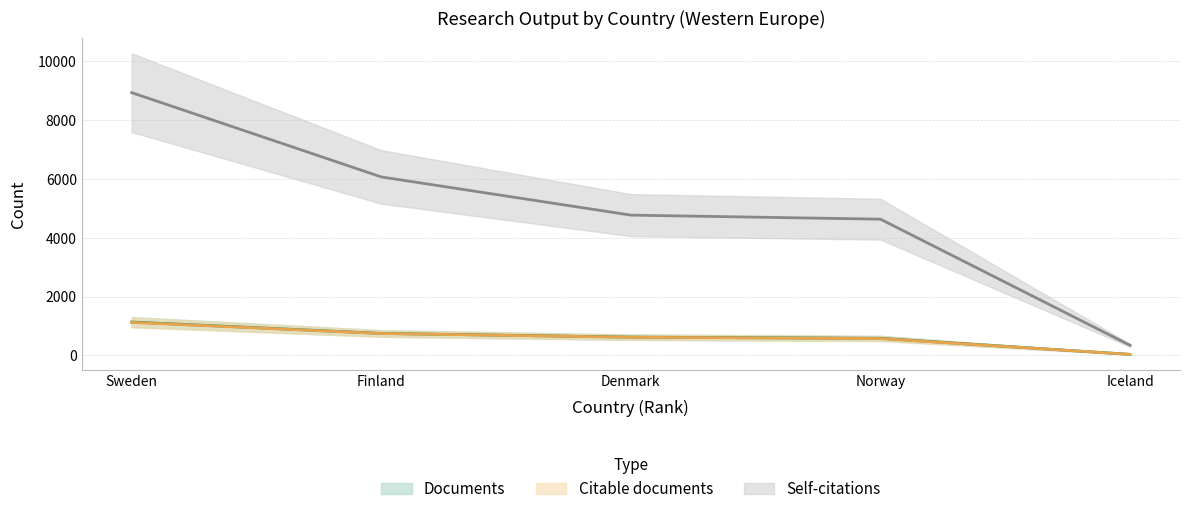

Reading left to right, list all the values displayed in this chart.

Documents: 1132	745	618	578	32
Citable documents: 1120	741	614	570	31
Self-citations: 8937	6069	4769	4631	339